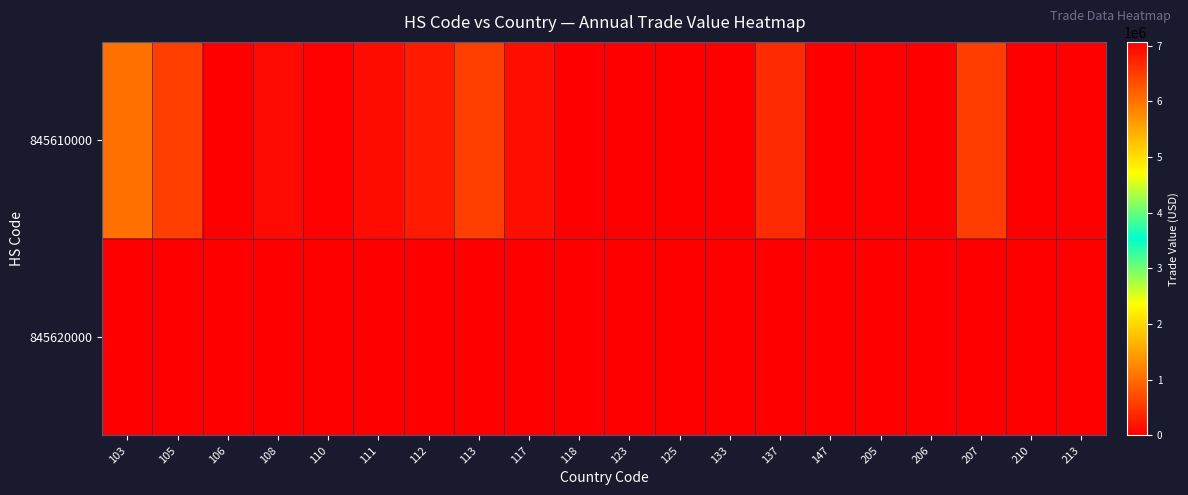

What is the greatest value displayed?

7069569